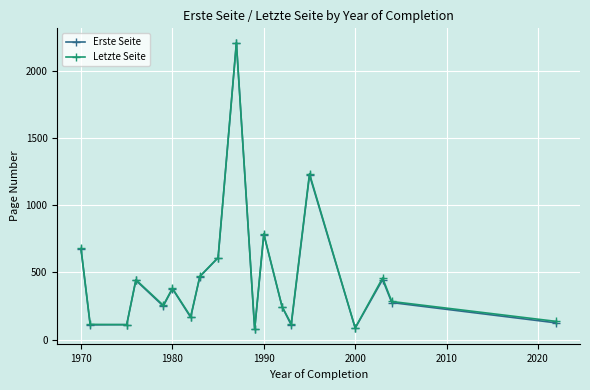

How many interior local peaks does the Erste Seite series have?

6